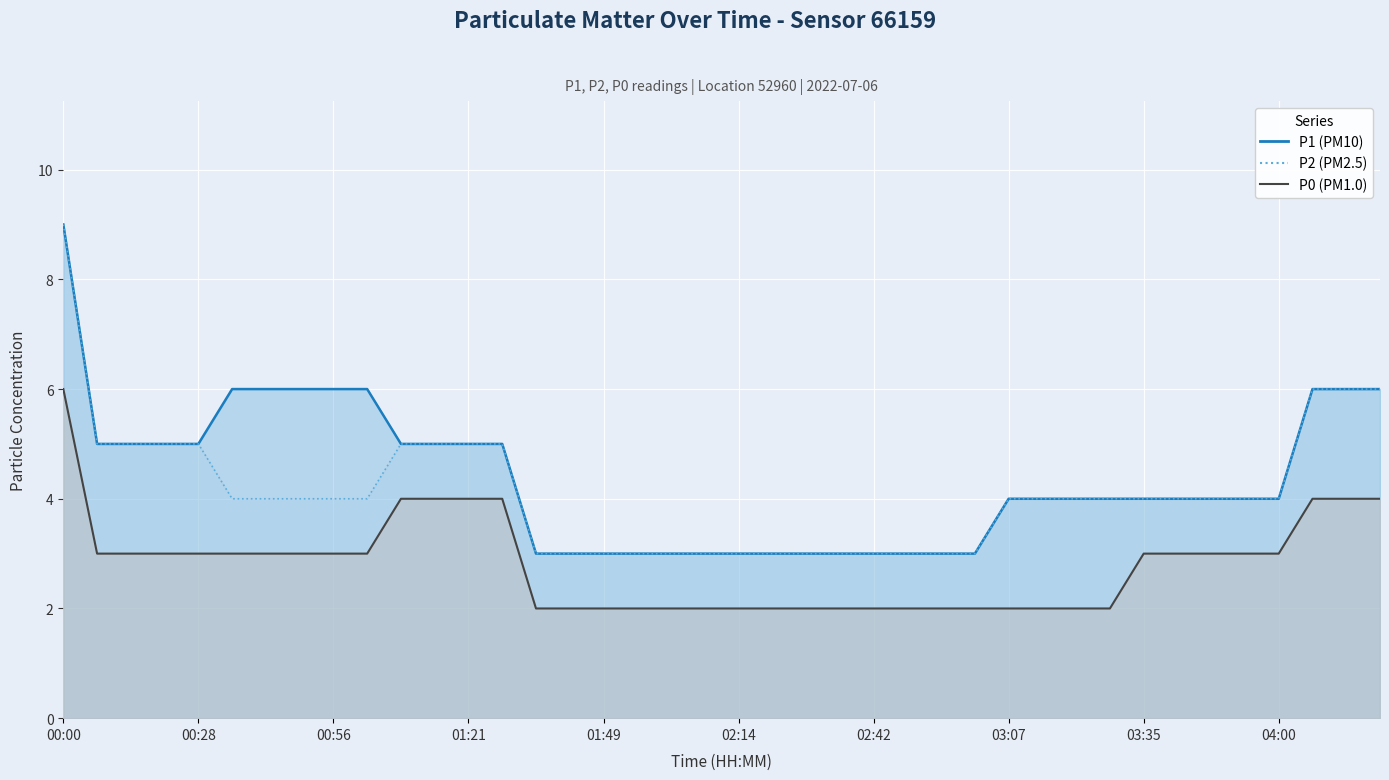

What is the difference between the highest and lowest values at 03:00?

1